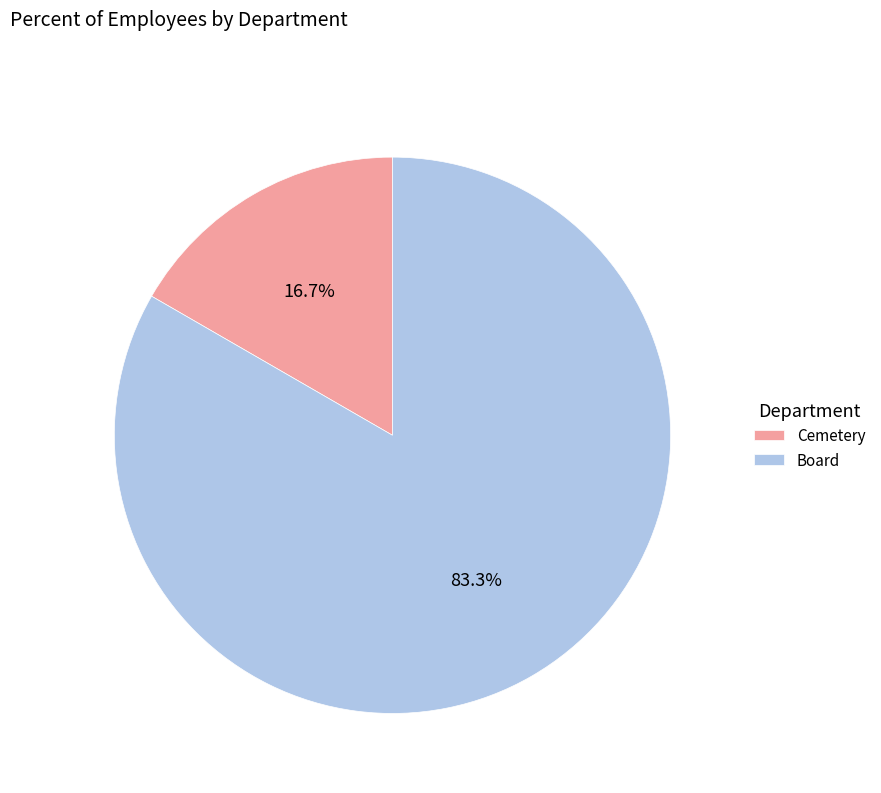

Which has a higher value, Board or Cemetery?

Board